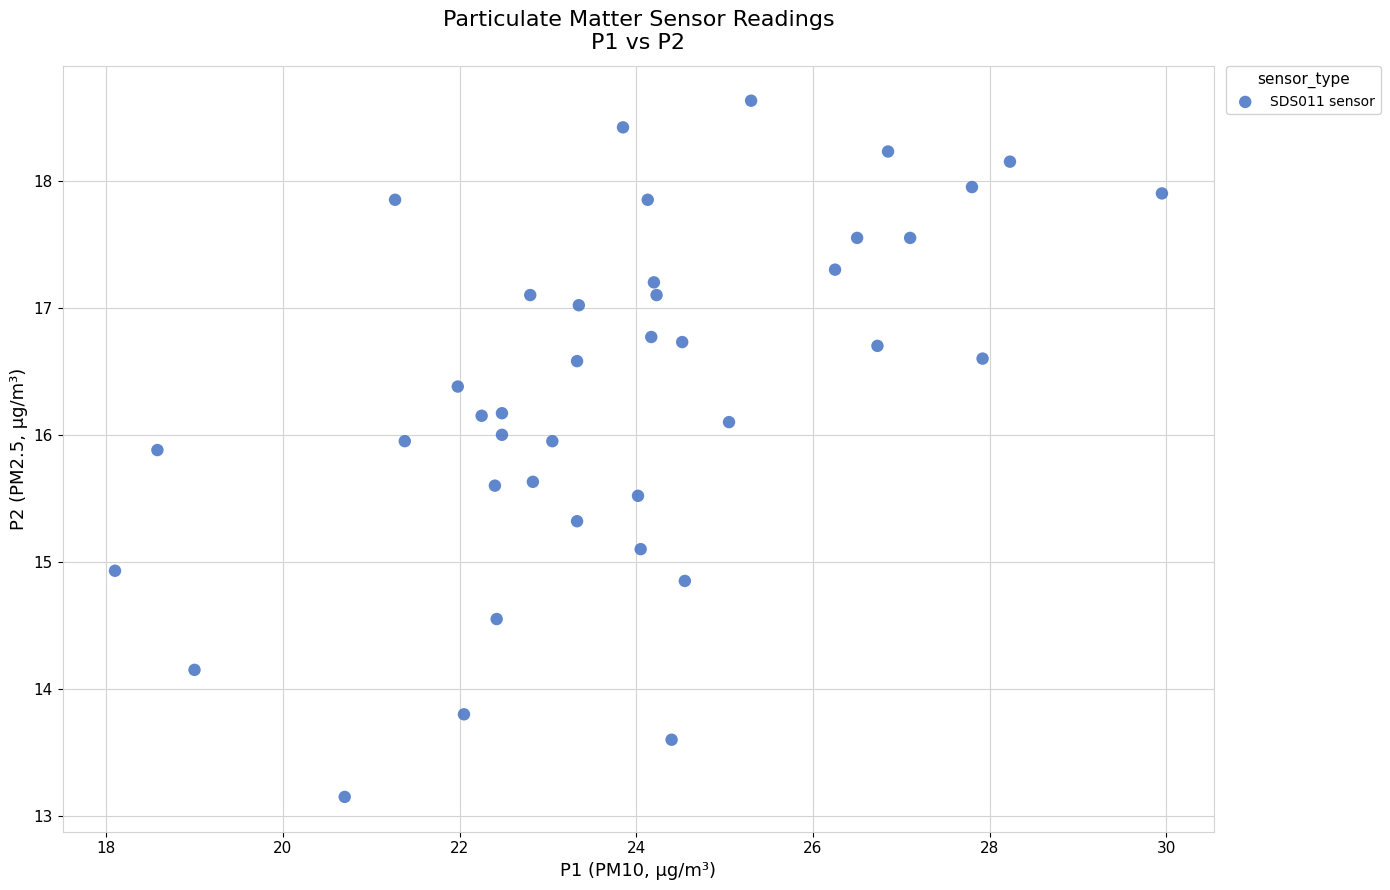

What is the range of Y values (max minus min)?

5.5